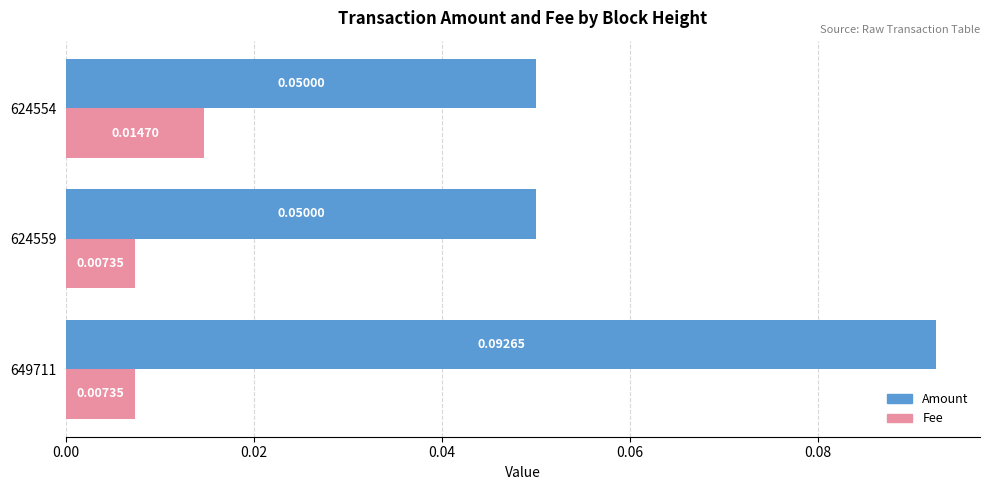

Which series changed the most between 649711 and 624554?

Amount